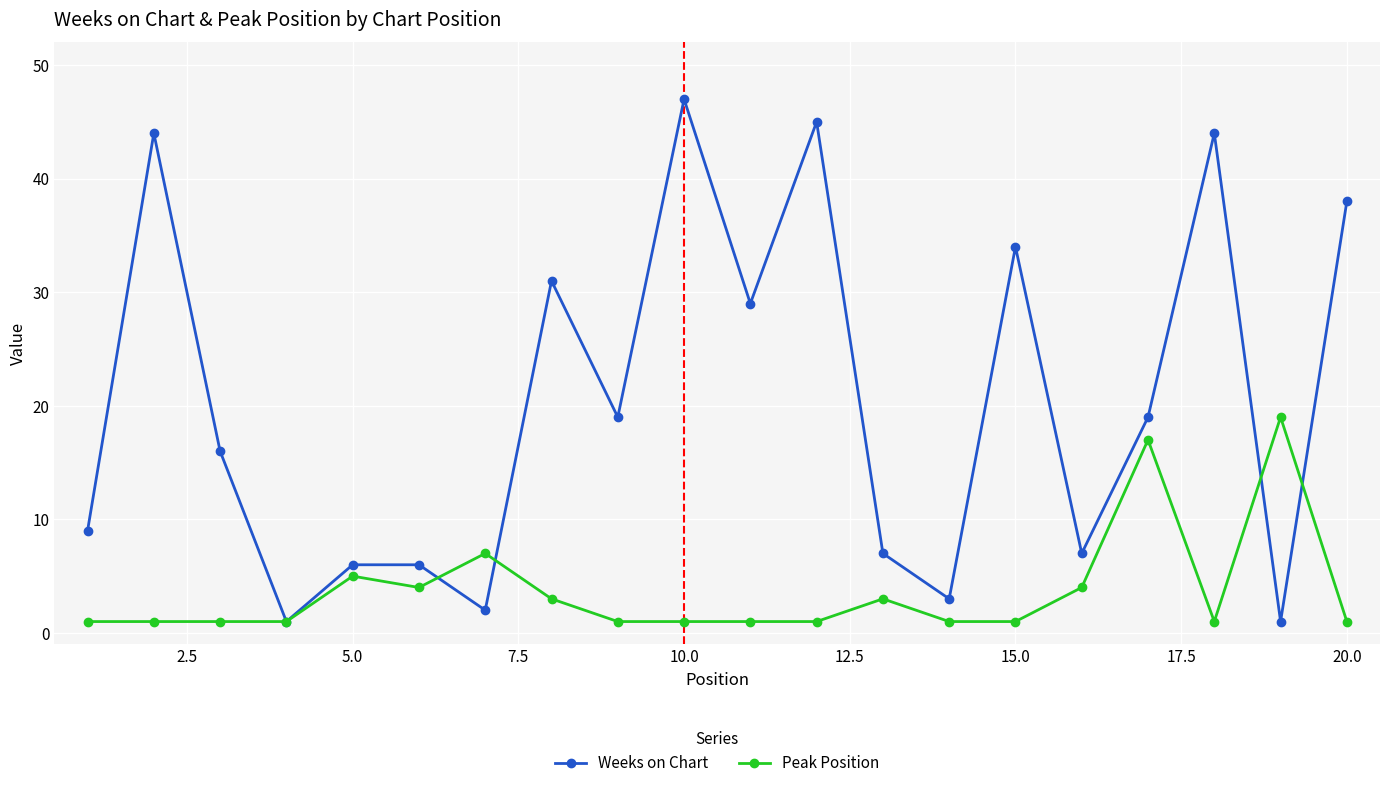

Does the chart have visible grid lines?

Yes